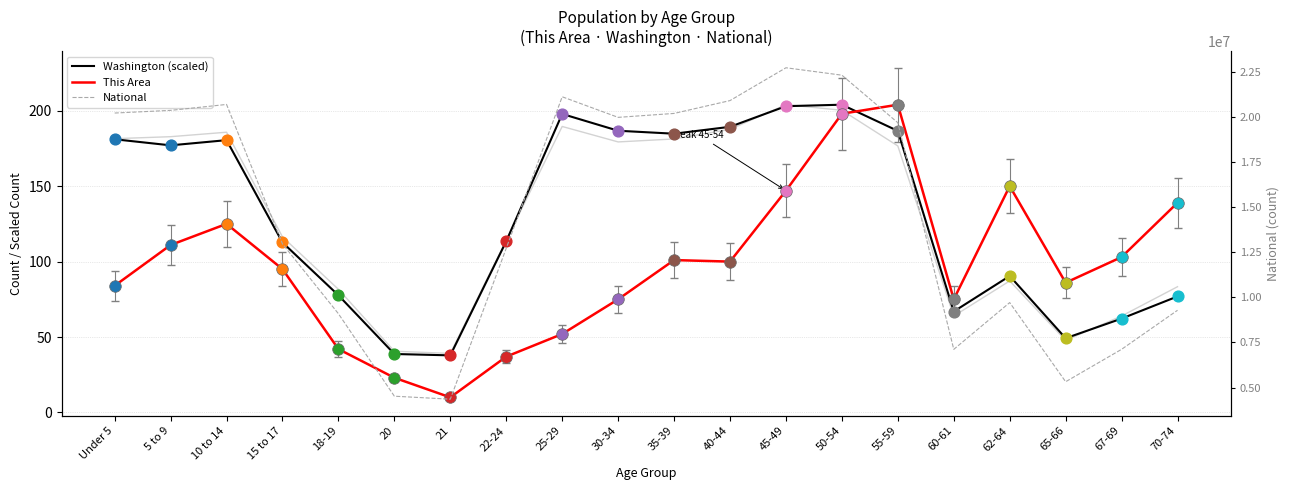

What is the total value across all series at 10 to 14?

20677499.5